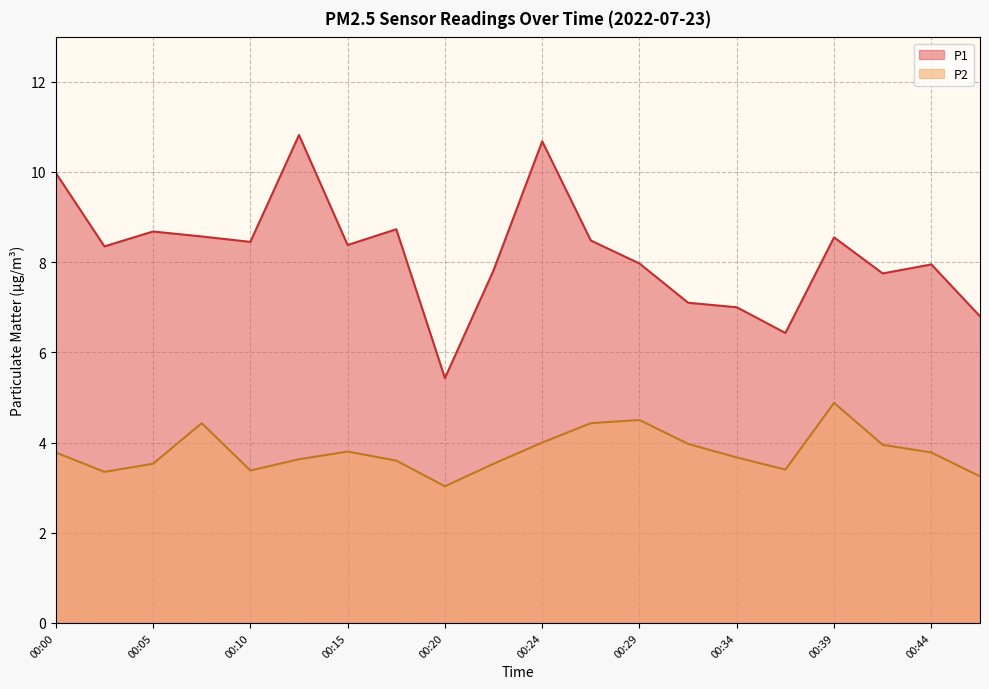

Count the number of data series in this chart.

2